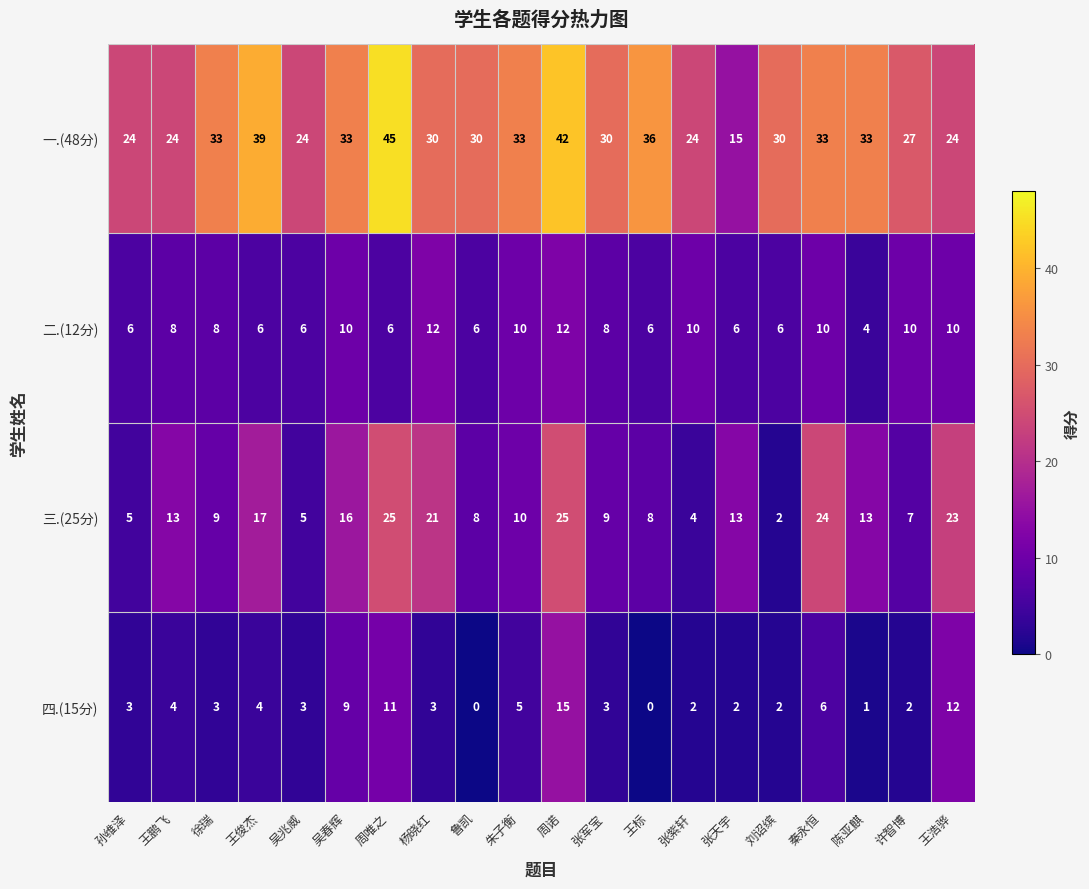

What is the difference between the second highest and minimum values in the 四.(15分) series?

12